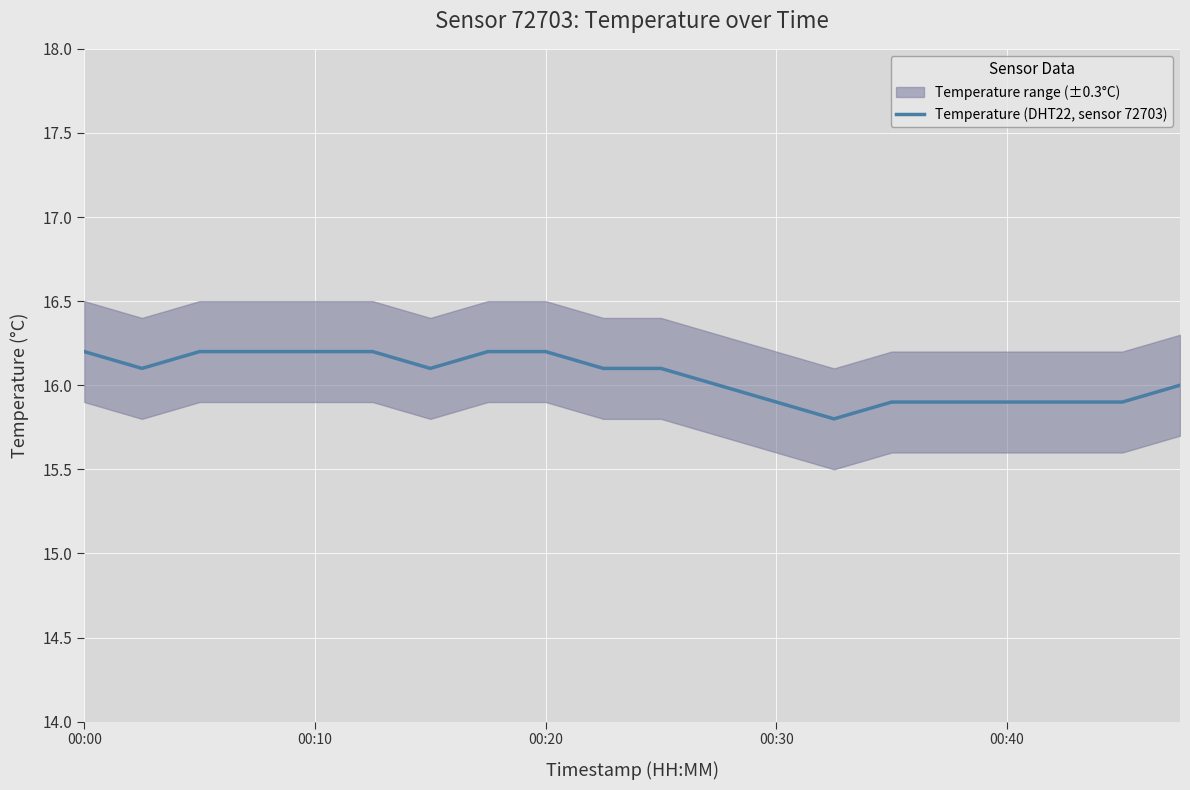

True or false: the data has more than 1 interior local peaks.

False